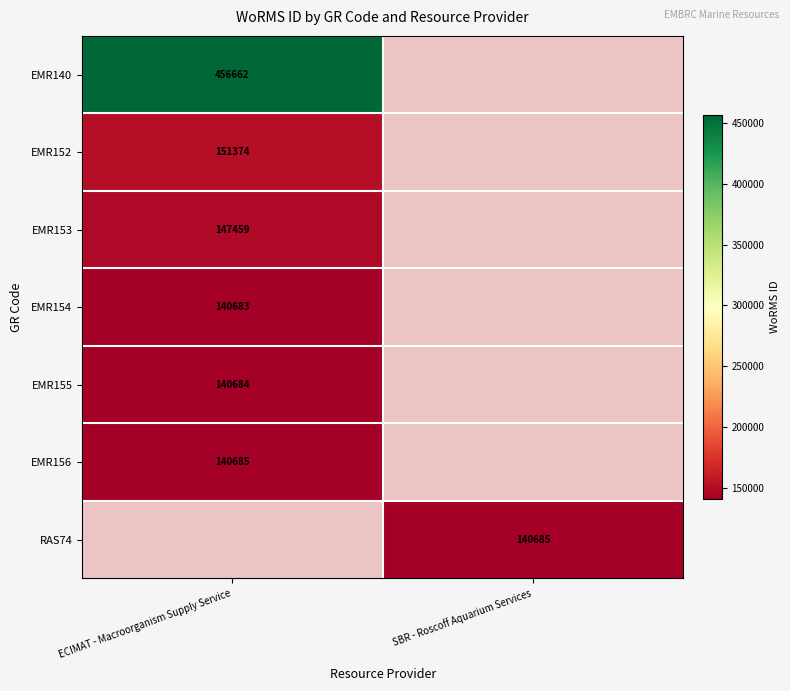

True or false: EMR152 has a value of 151374 at ECIMAT - Macroorganism Supply Service.

True